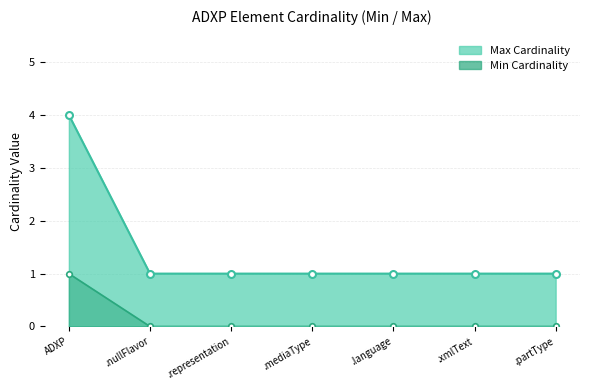

True or false: Max Cardinality and Min Cardinality cross at least once.

False